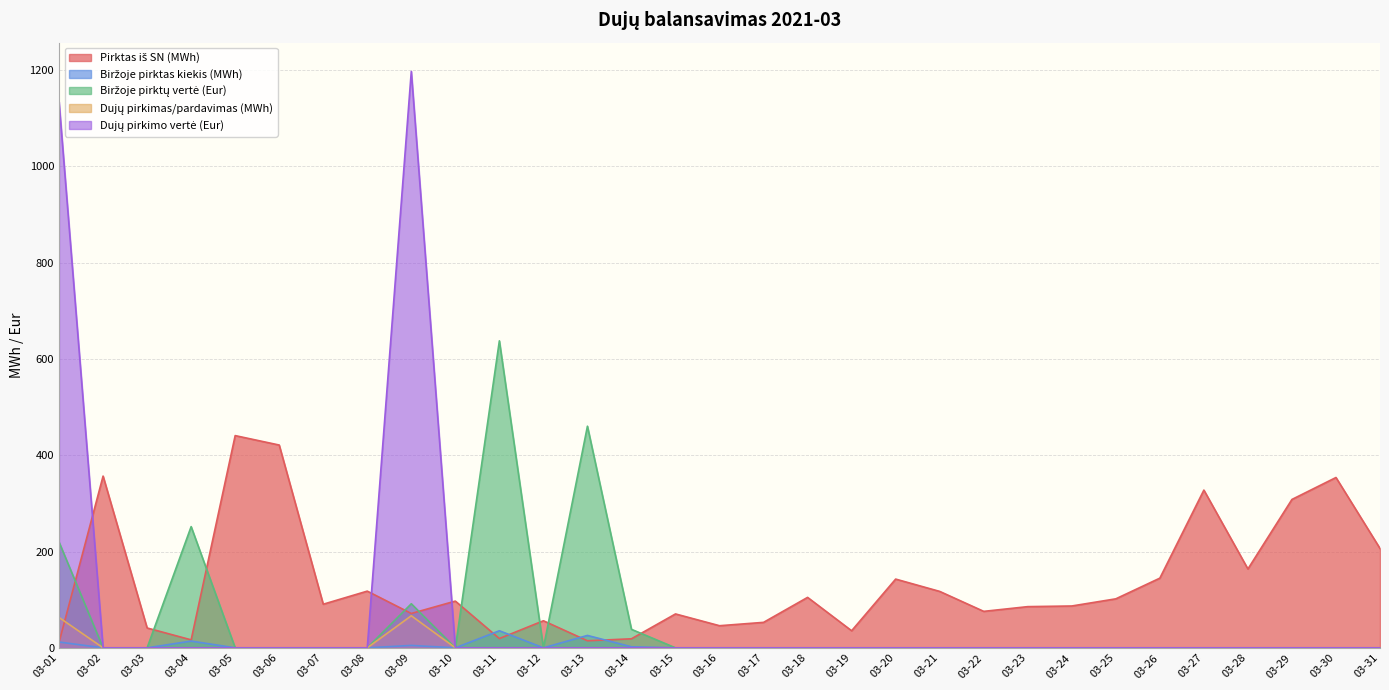

How many values in Dujų pirkimo vertė (Eur) are above zero?

2